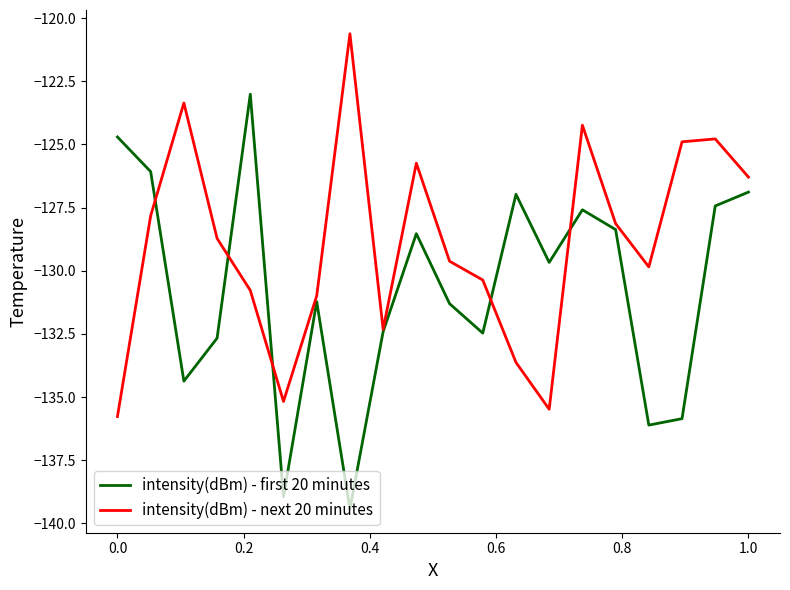

What is the minimum value shown in the chart?

-139.4